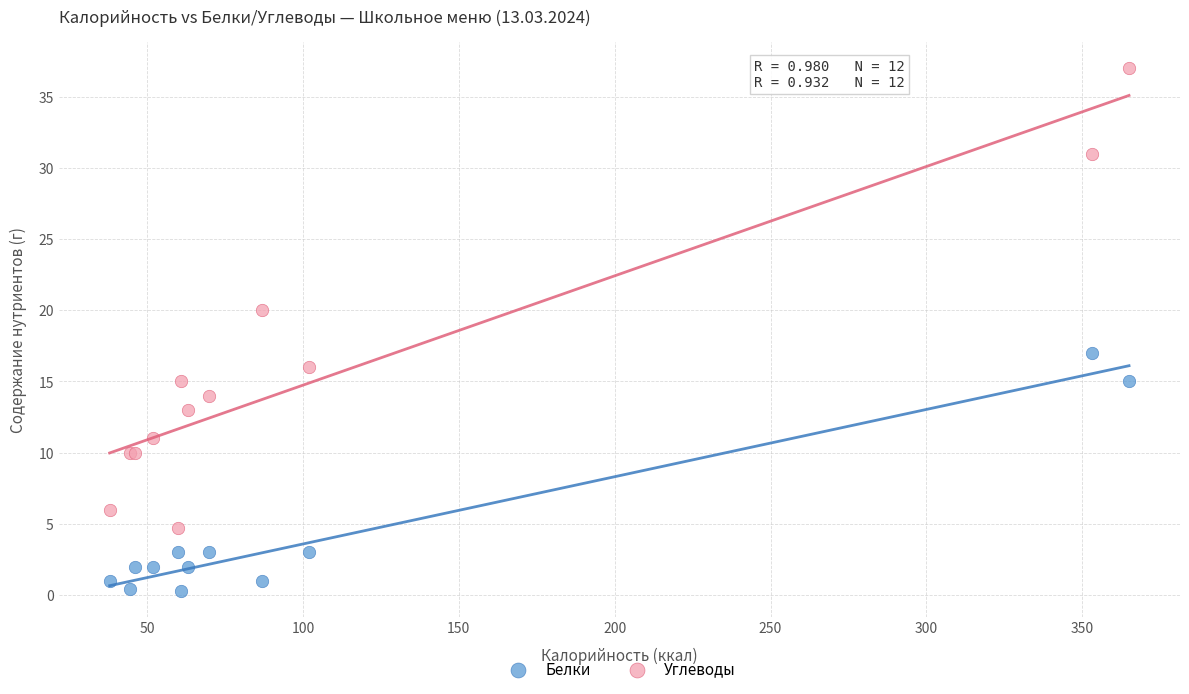

What are all the series names shown in the legend?

Белки, Углеводы